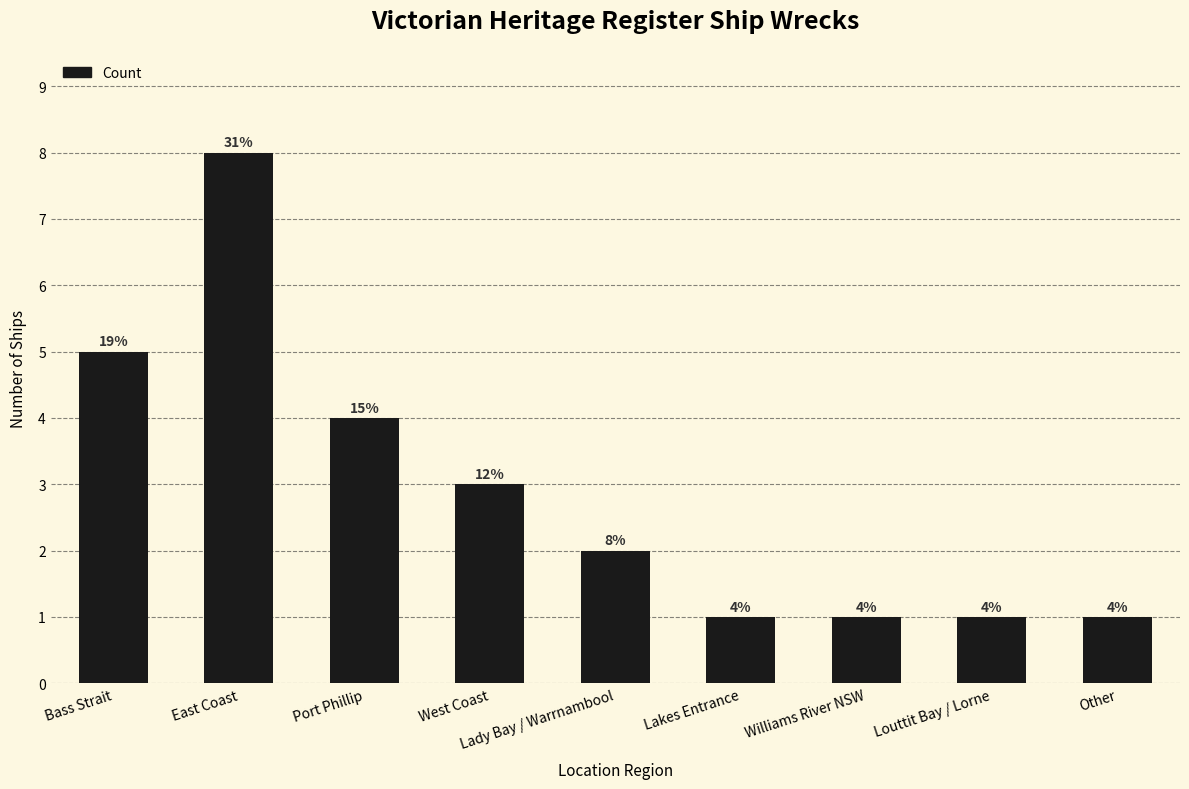

How many series are shown in this chart?

1